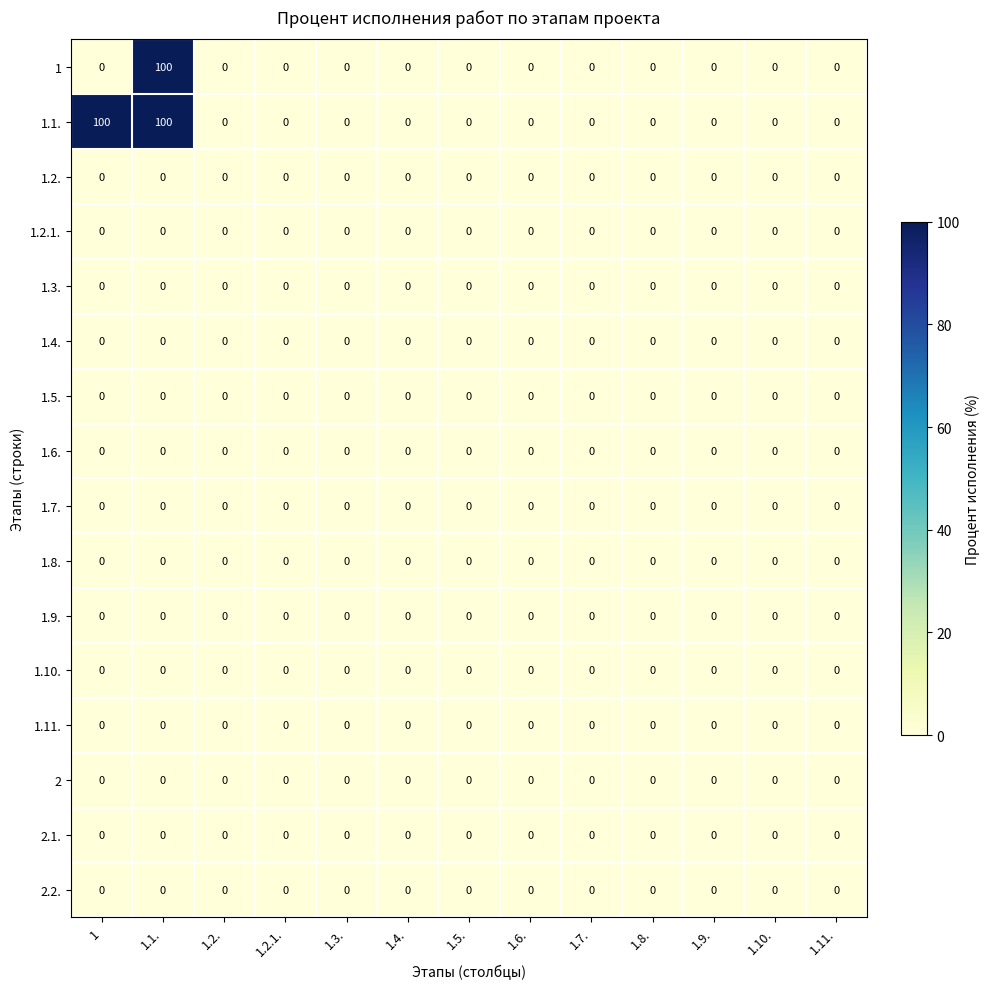

The value of 1.1. at 1.8. is 0. True or false?

True